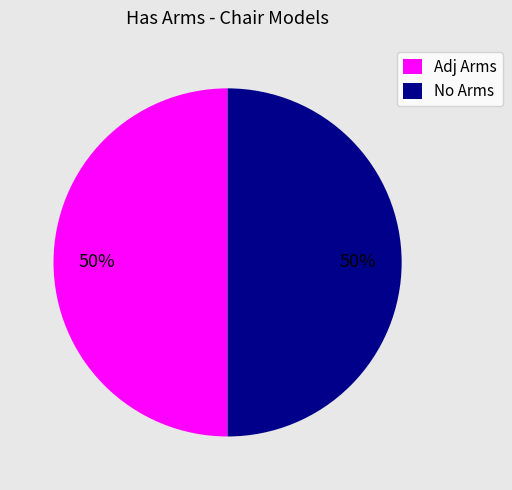

What percentage is the Adj Arms slice, to the nearest percent?

50%